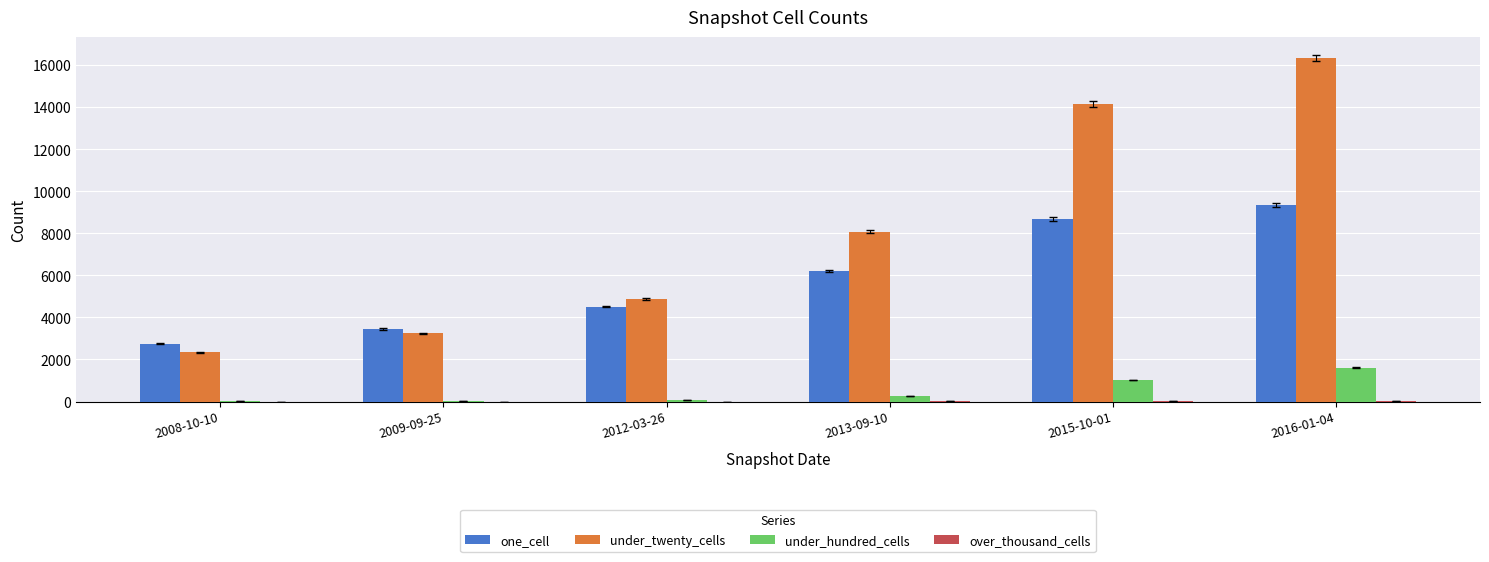

Which category has the highest value across all series?

2016-01-04